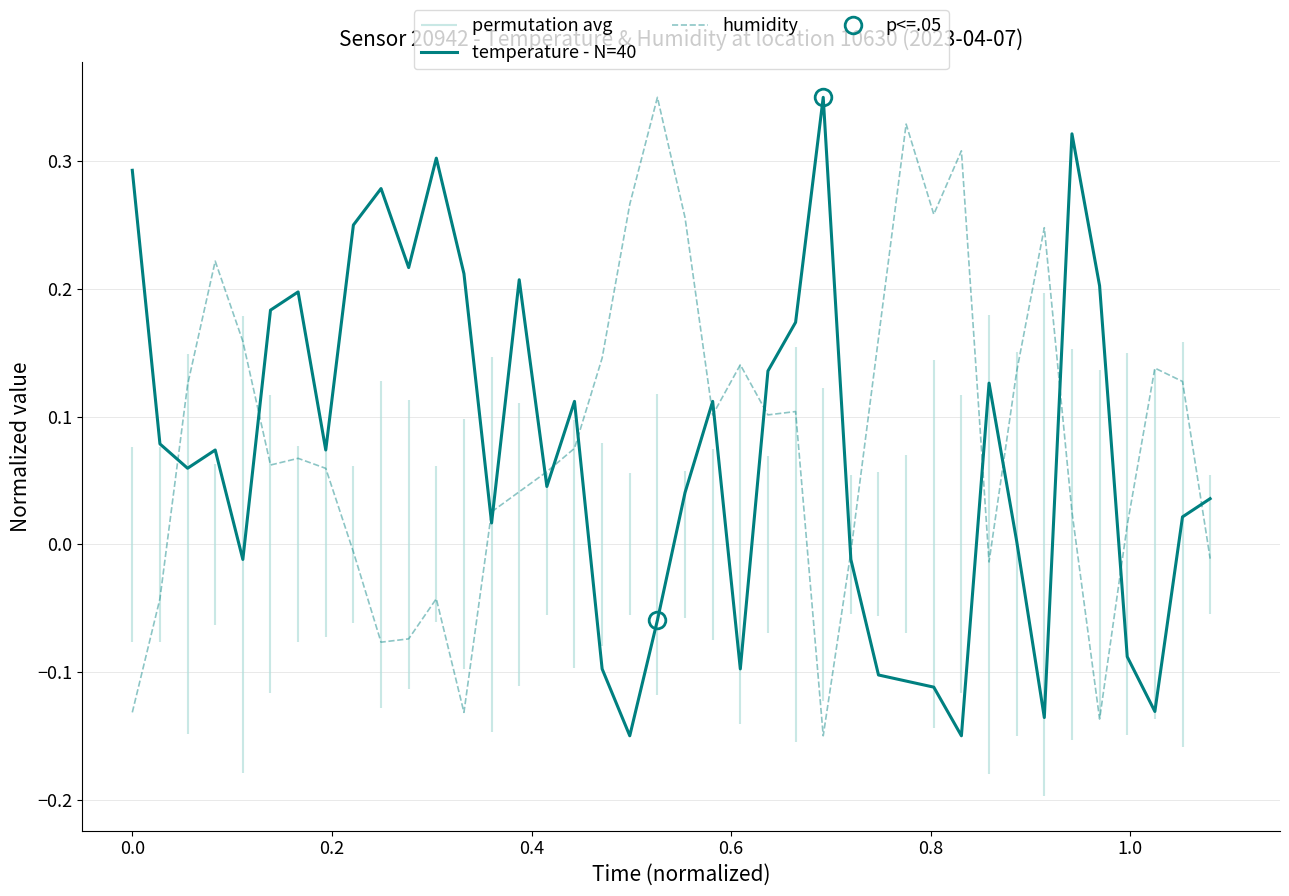

Reading left to right, transcribe all the data shown in this chart.

temperature - N=40: 0.3	0.1	0.1	0.1	-0.0	0.2	0.2	0.1	0.2	0.3	0.2	0.3	0.2	0.0	0.2	0.0	0.1	-0.1	-0.1	-0.1	0.0	0.1	-0.1	0.1	0.2	0.3	-0.0	-0.1	-0.1	-0.1	-0.1	0.1	0.0	-0.1	0.3	0.2	-0.1	-0.1	0.0	0.0
humidity: -0.1	-0.0	0.1	0.2	0.2	0.1	0.1	0.1	-0.0	-0.1	-0.1	-0.0	-0.1	0.0	0.0	0.1	0.1	0.1	0.3	0.3	0.3	0.1	0.1	0.1	0.1	-0.1	-0.0	0.2	0.3	0.3	0.3	-0.0	0.1	0.2	0.0	-0.1	0.0	0.1	0.1	-0.0